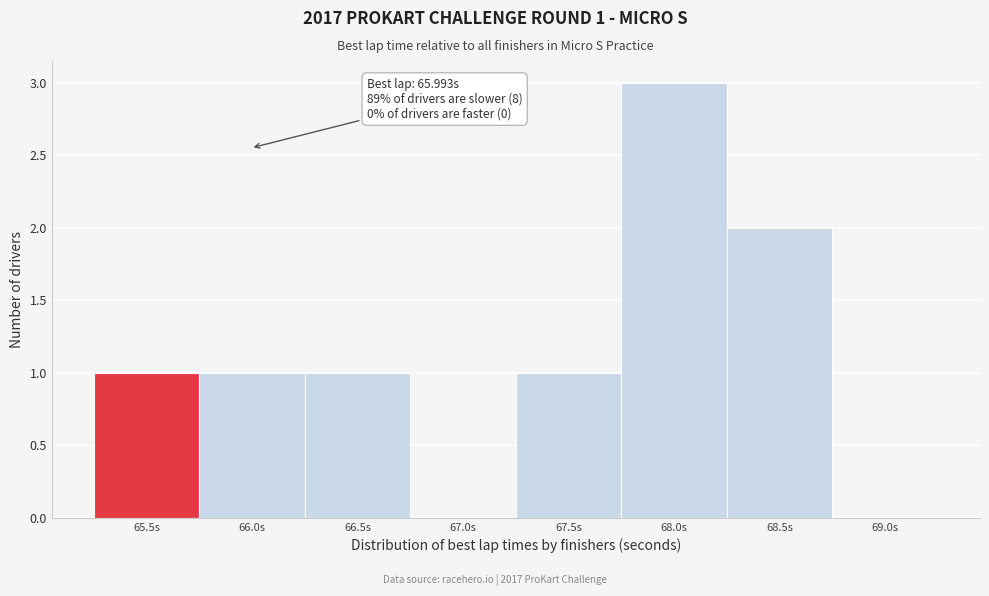

Reading right to left, transcribe all the data shown in this chart.

69.0s=0	68.5s=2	68.0s=3	67.5s=1	67.0s=0	66.5s=1	66.0s=1	65.5s=1